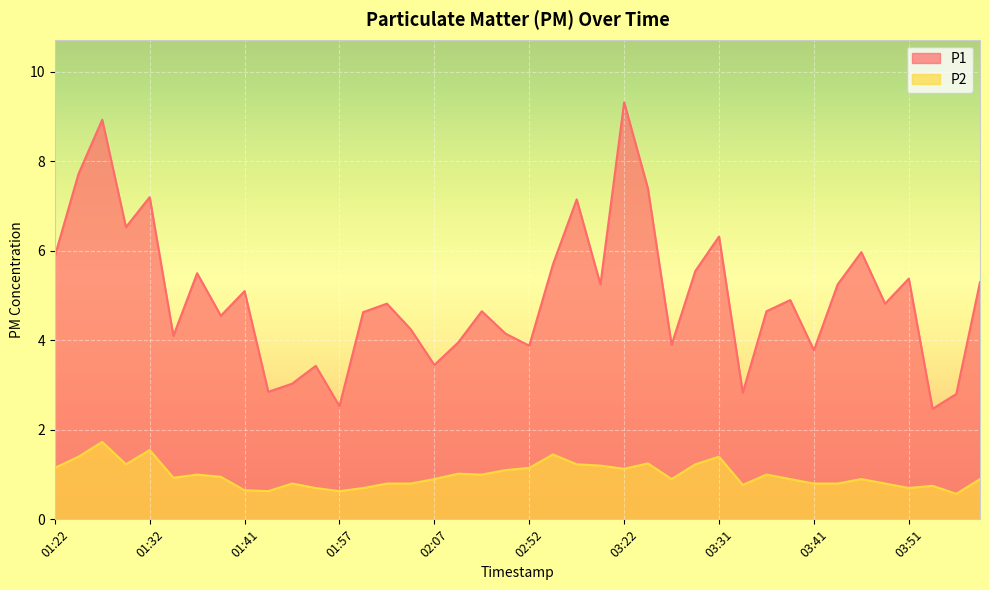

Between 01:57 and 02:02, which is larger?

02:02